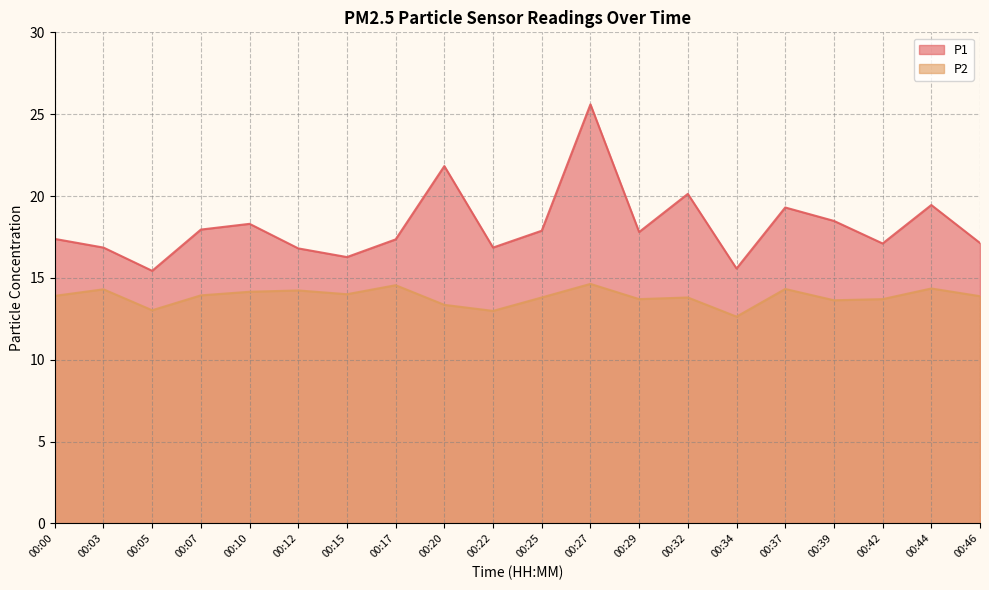

Reading right to left, extract all data points from this chart.

P1: 17.1	19.4	17.1	18.5	19.3	15.6	20.1	17.8	25.6	17.9	16.9	21.8	17.4	16.3	16.8	18.3	17.9	15.4	16.9	17.4
P2: 13.9	14.3	13.7	13.6	14.3	12.6	13.8	13.7	14.6	13.8	13.0	13.3	14.6	14.0	14.2	14.2	13.9	13.0	14.3	13.9